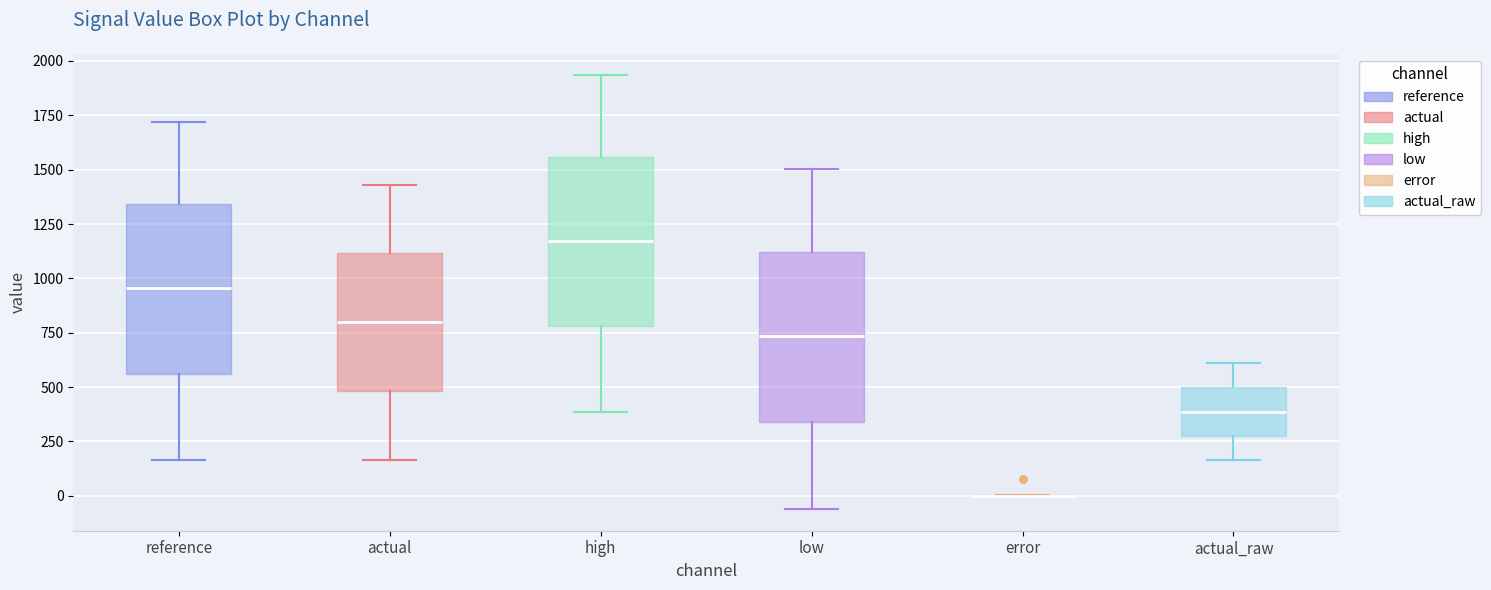

Reading left to right, read every box against the y-axis: the position of its median line, the range the box covers, and the ends of its whiskers. The values are not printed on the chart, so give them approximately, as read against the axis.

reference: median 950, box 550 to 1350, whiskers 150 to 1700
actual: median 800, box 500 to 1100, whiskers 150 to 1450
high: median 1150, box 800 to 1550, whiskers 400 to 1950
low: median 750, box 350 to 1100, whiskers -50 to 1500
error: box collapsed to a line at 0, whiskers 0 to 0
actual_raw: median 400, box 300 to 500, whiskers 150 to 600